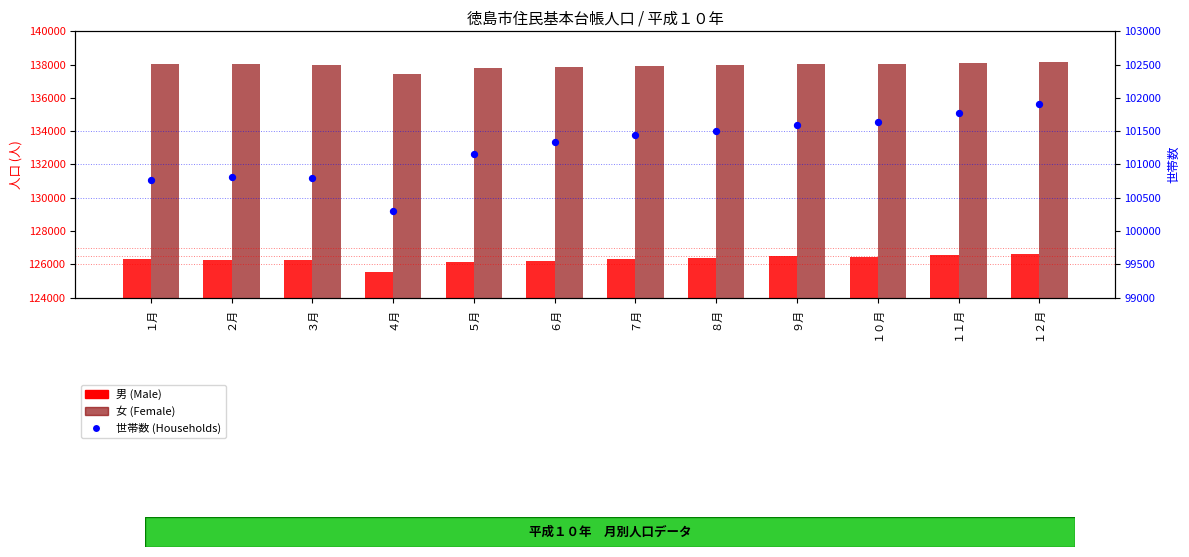

What is the total value across all series at １月?

365109